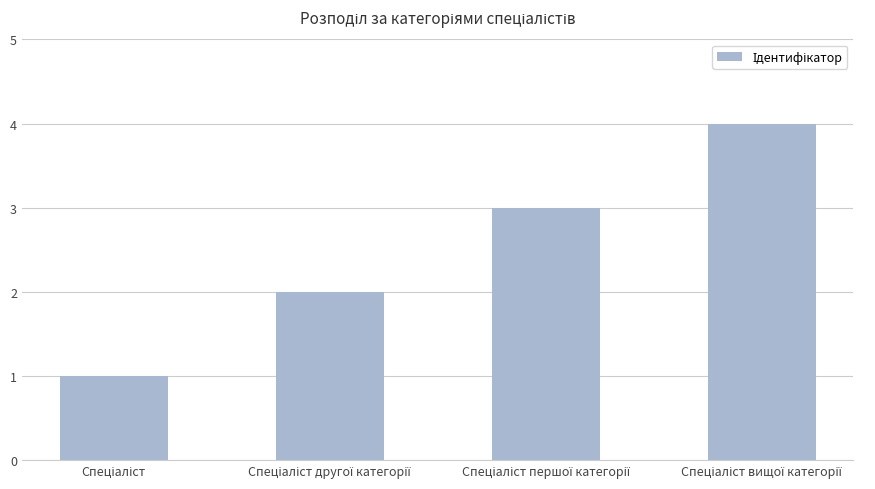

How many bars are there in total?

4